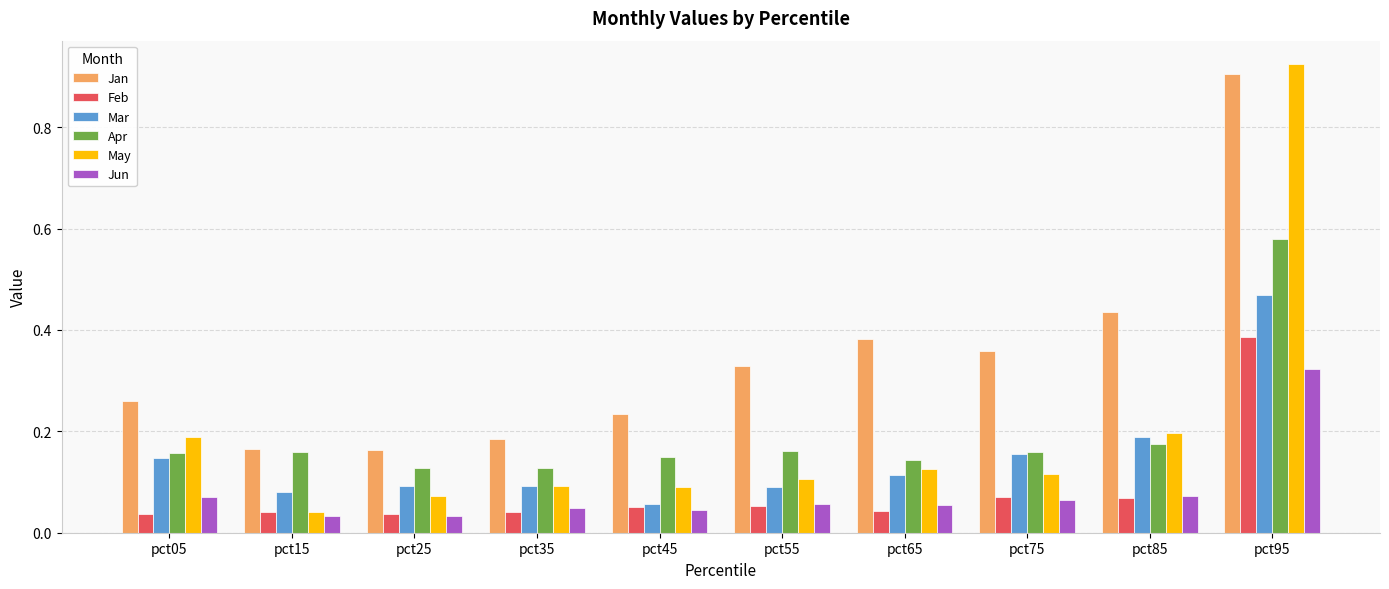

How many Jan values are between 0 and 1?

10